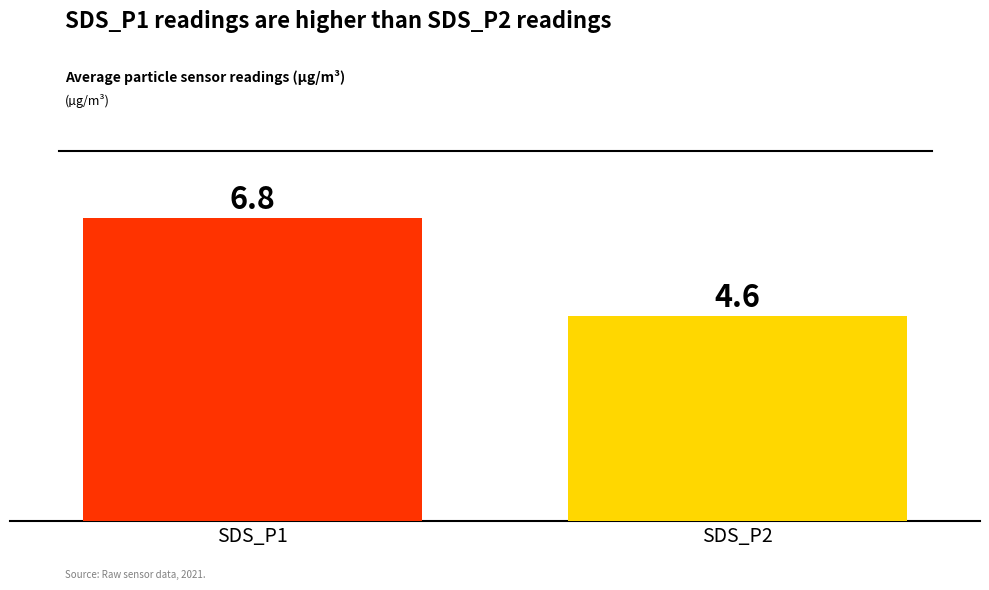

List the labels in order of value, smallest first.

SDS_P2, SDS_P1